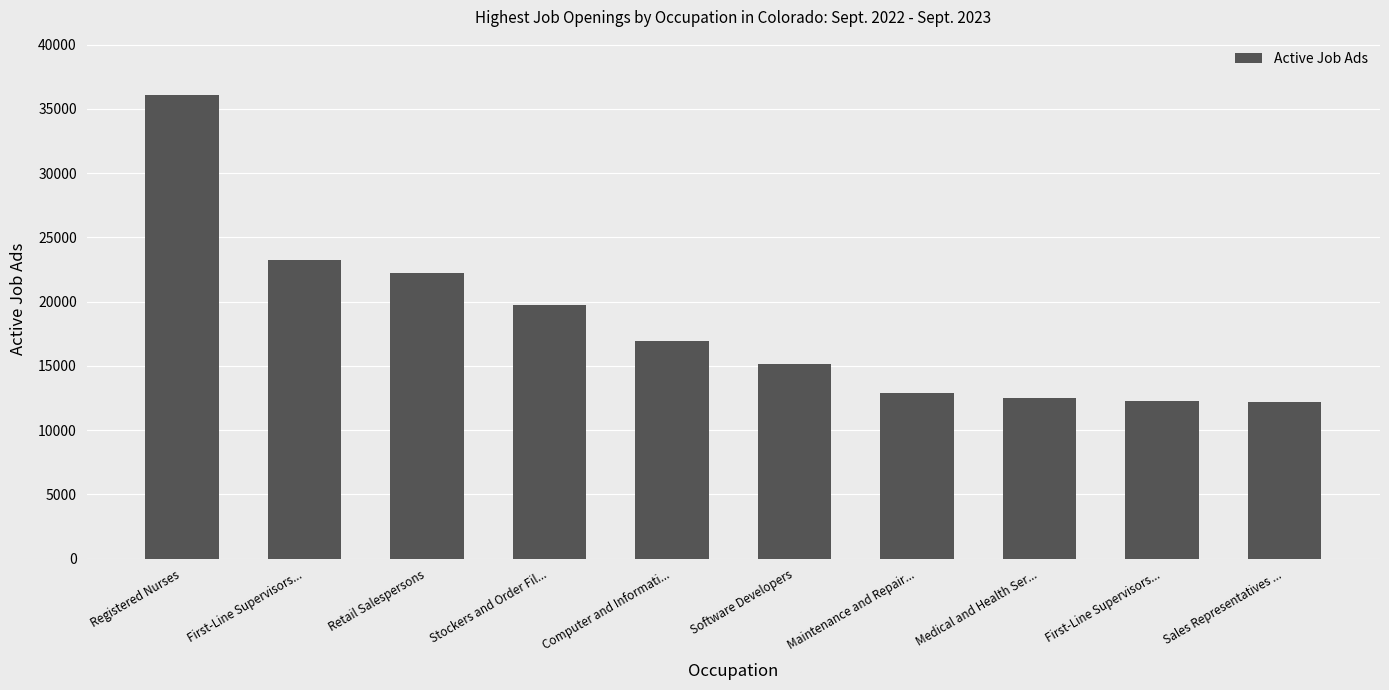

What is the label of the 7th bar from the right?

Stockers and Order Fil...